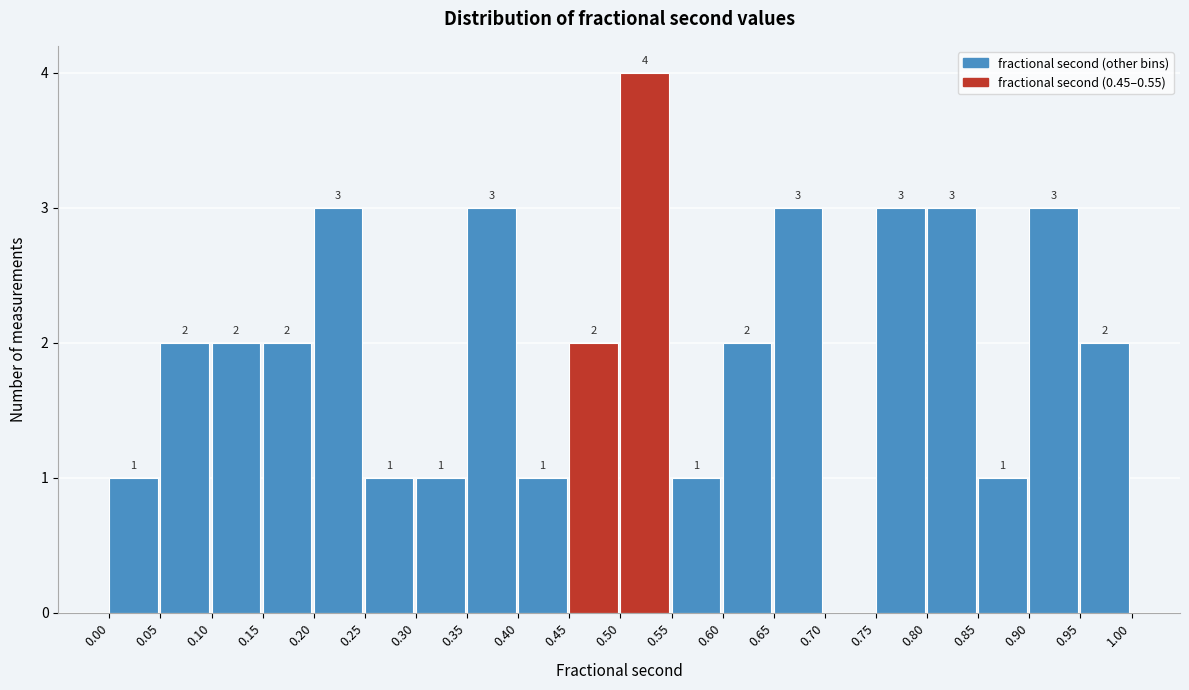

Which range on the x-axis has the tallest bar?

0.50 to 0.55